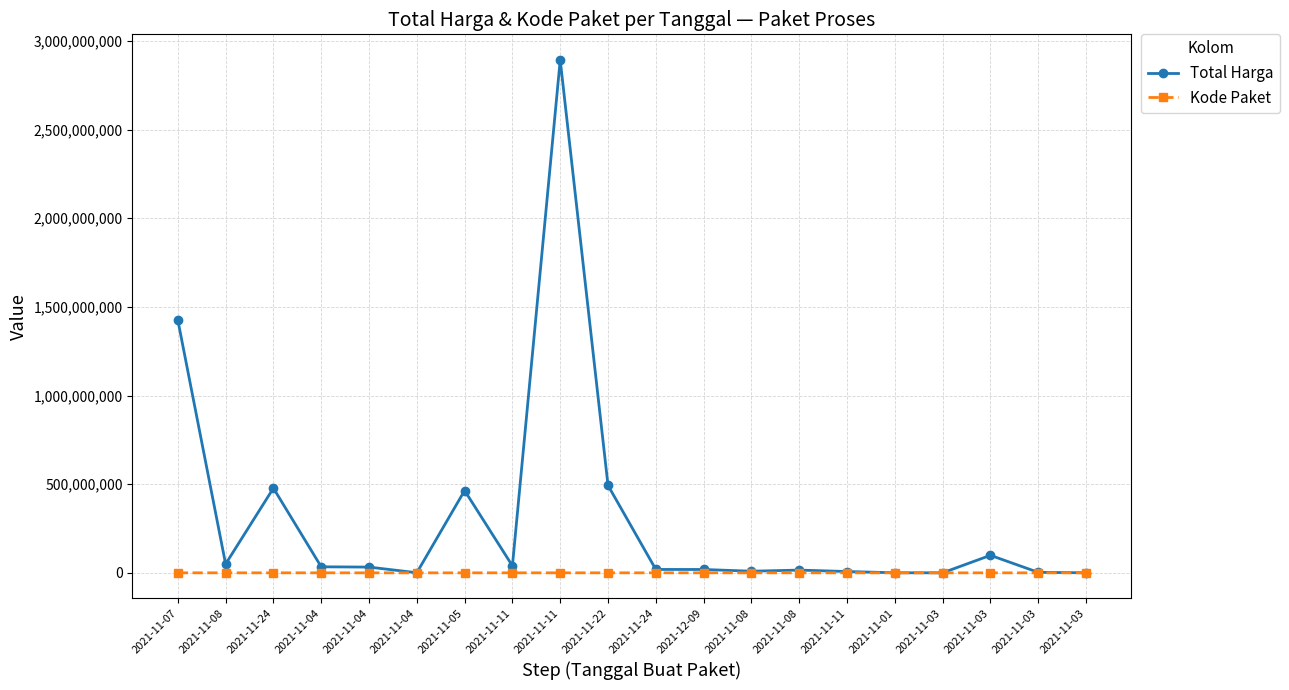

Does the chart have visible grid lines?

Yes